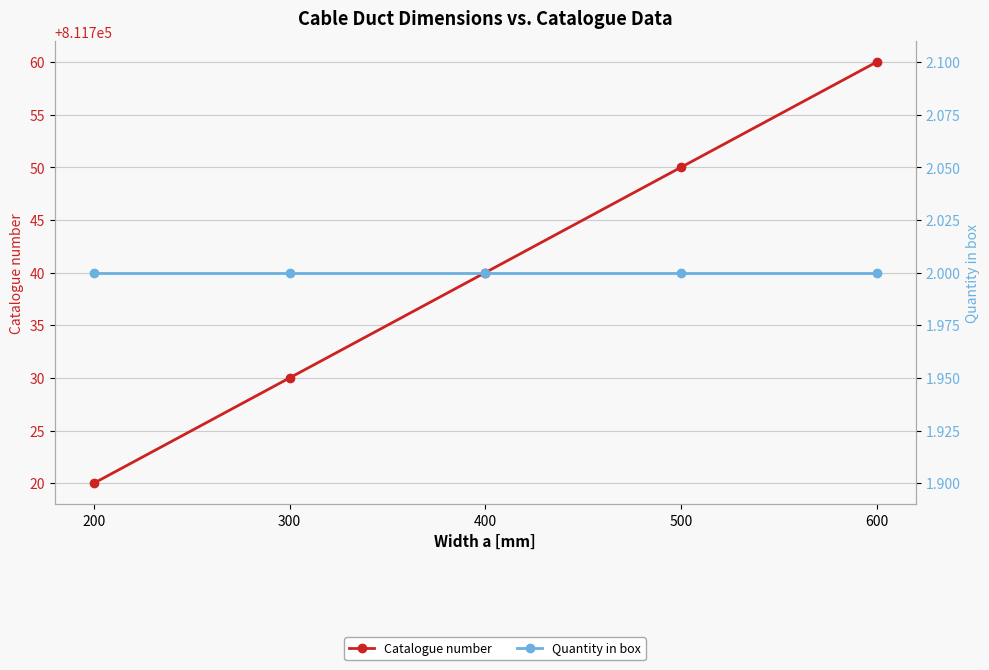

True or false: Catalogue number has more than 2 points higher than both neighbors.

False